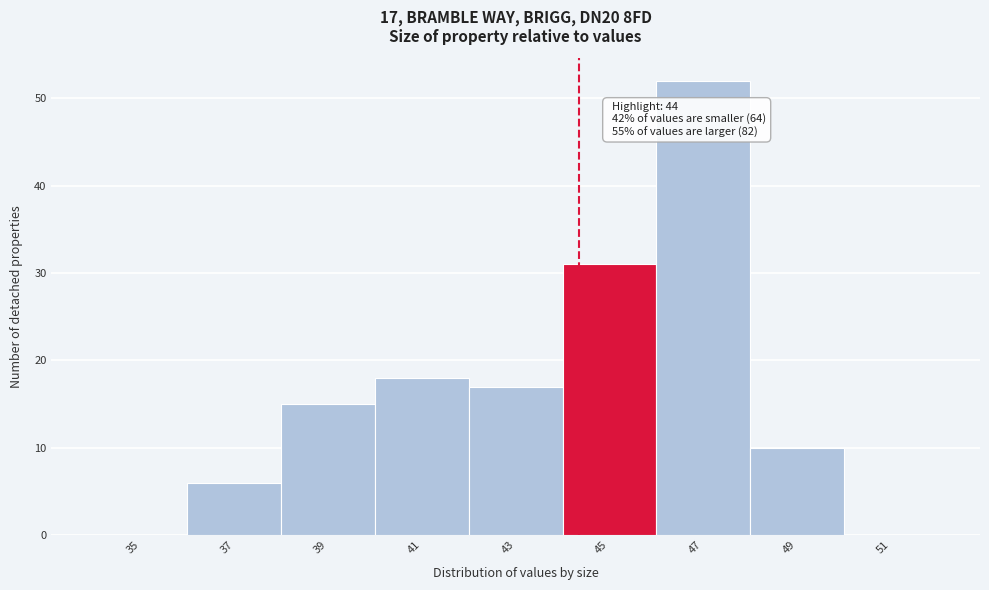

Reading left to right, transcribe all the data shown in this chart.

35=0	37=6	39=15	41=18	43=17	45=31	47=52	49=10	51=0